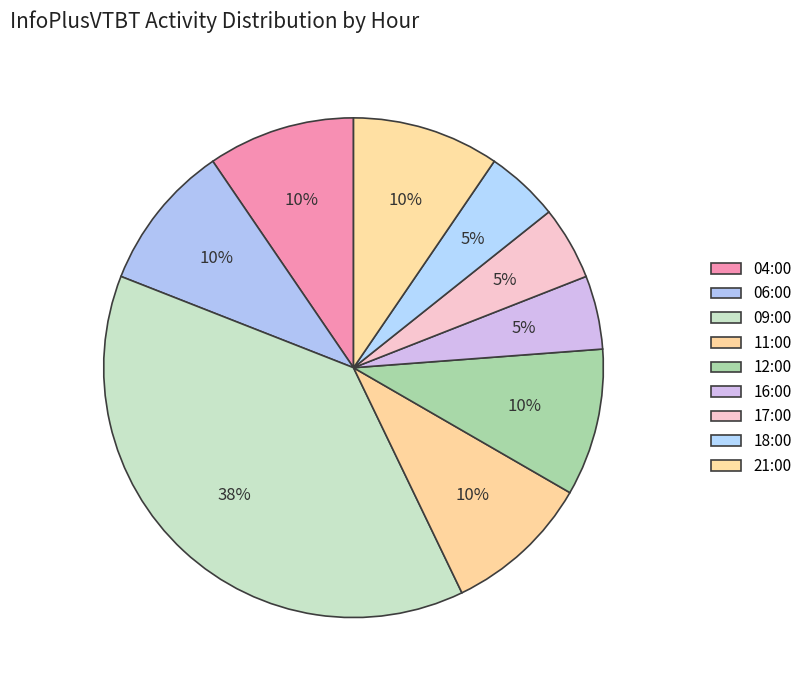

True or false: 21:00 accounts for 10% of the total.

True